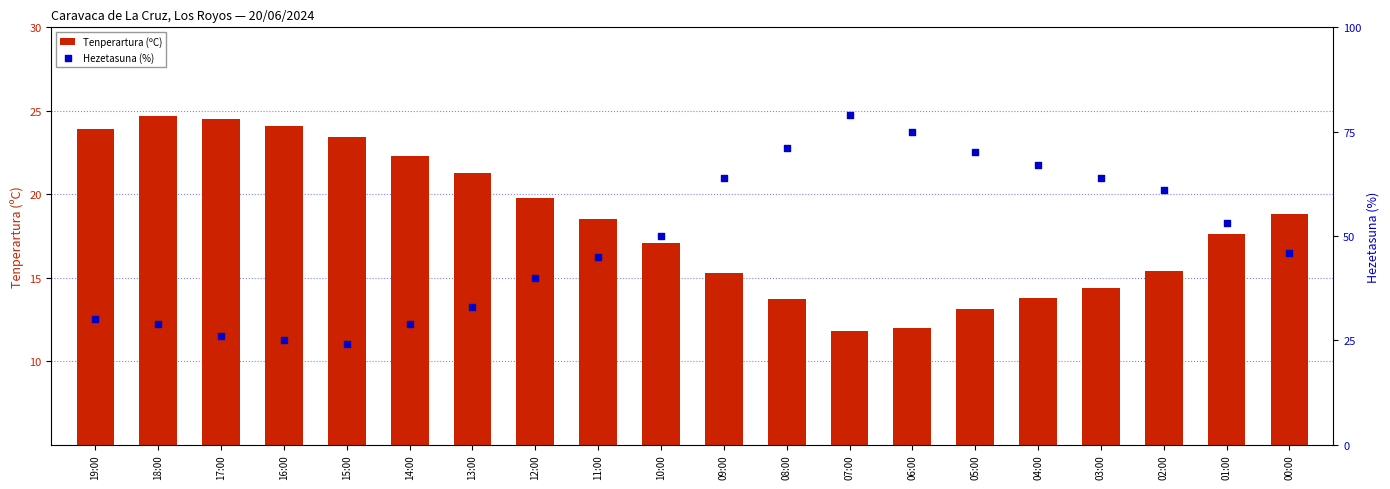

At which category is the sum across all series the highest?

07:00